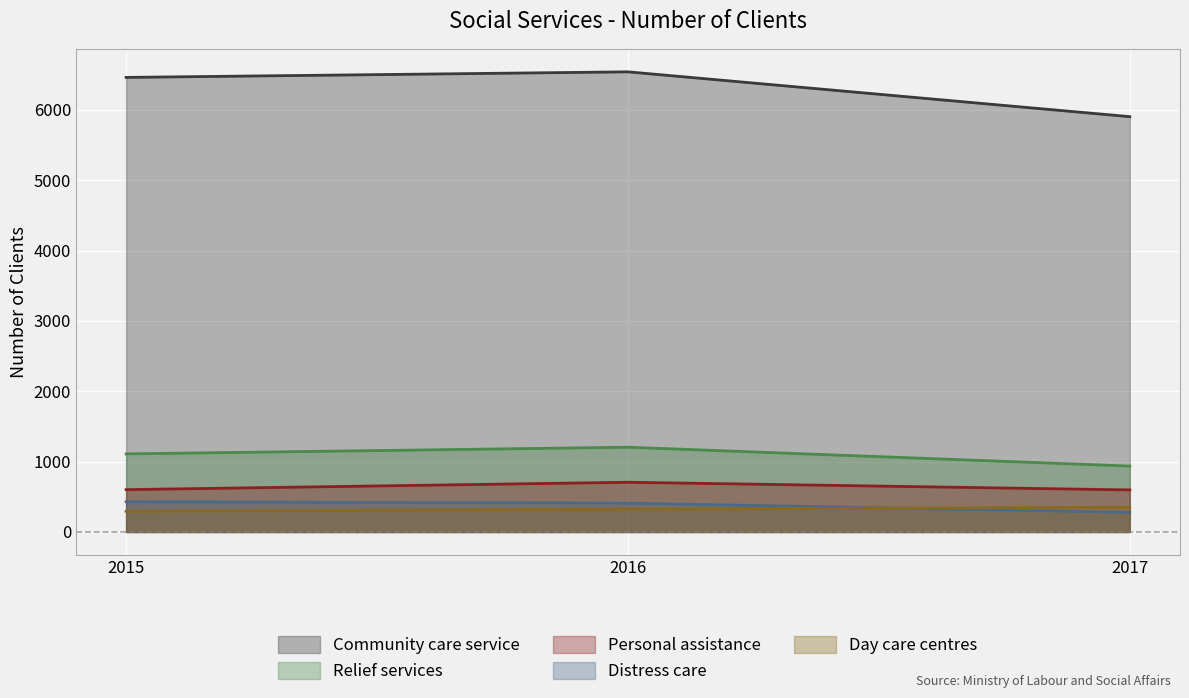

What is the greatest value displayed?

6540